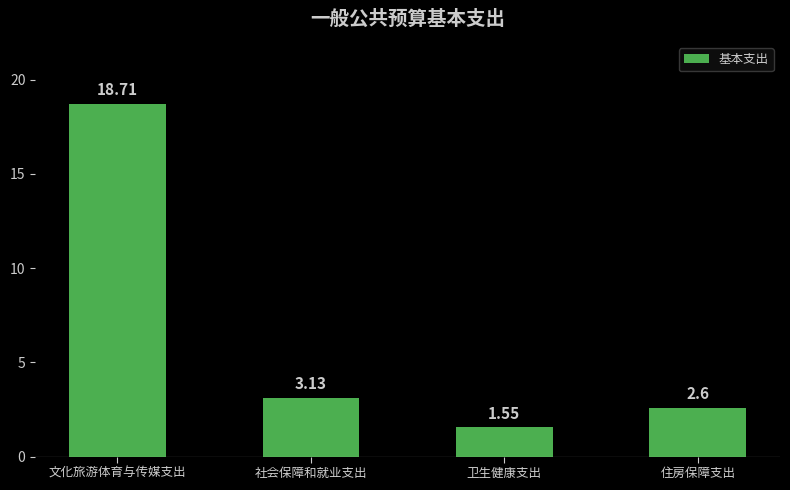

At which label is the value closest to 10?

社会保障和就业支出